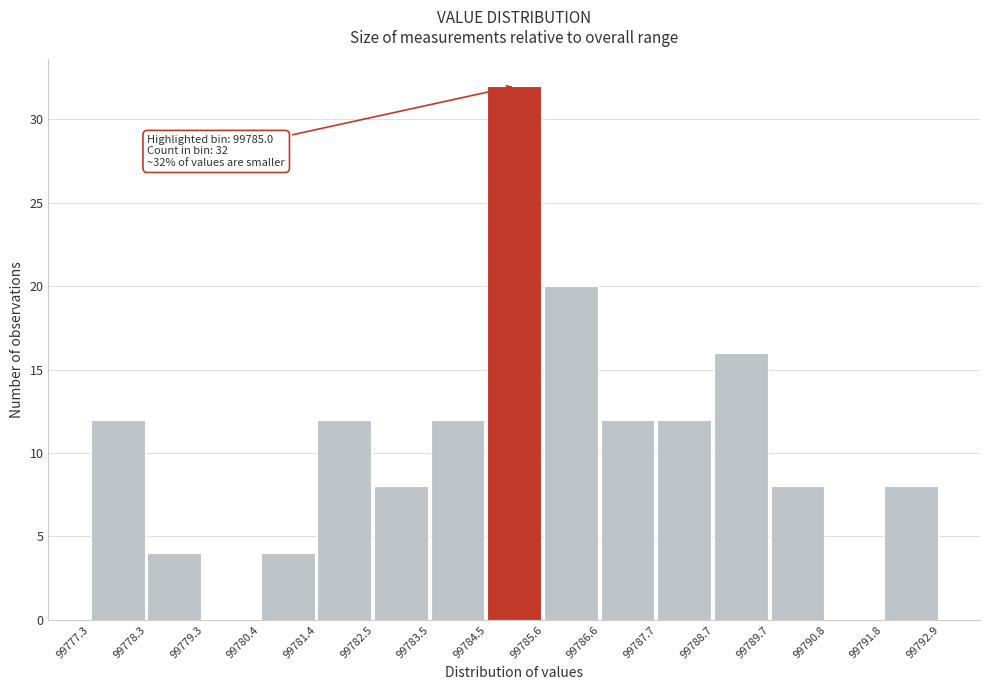

Over which range of the x-axis is the bar tallest?

99784.5 to 99785.6